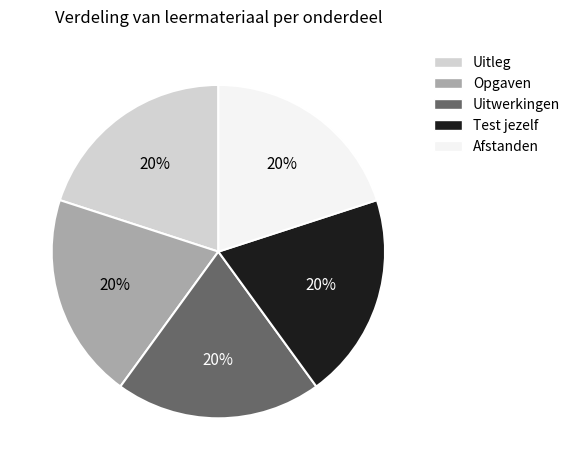

Combined, do Uitwerkingen and Uitleg account for over 50%?

No